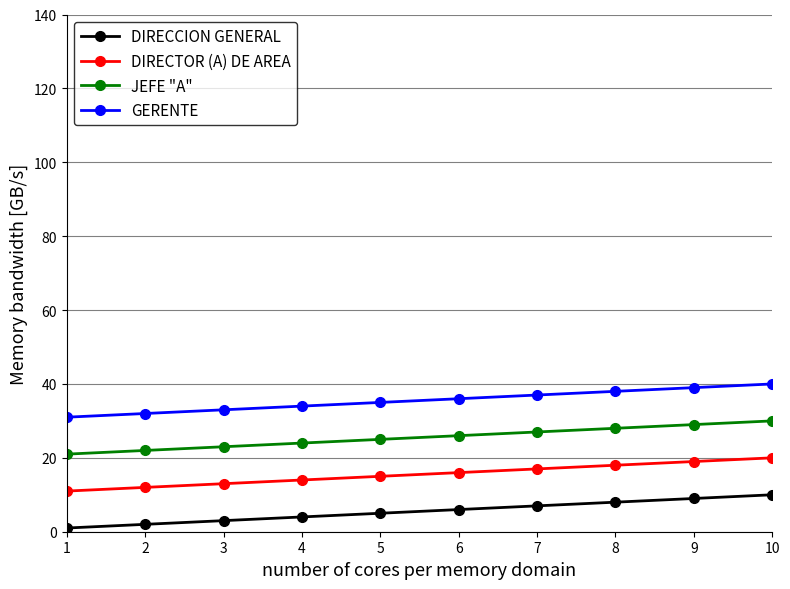

Which series has the largest total across all categories?

GERENTE